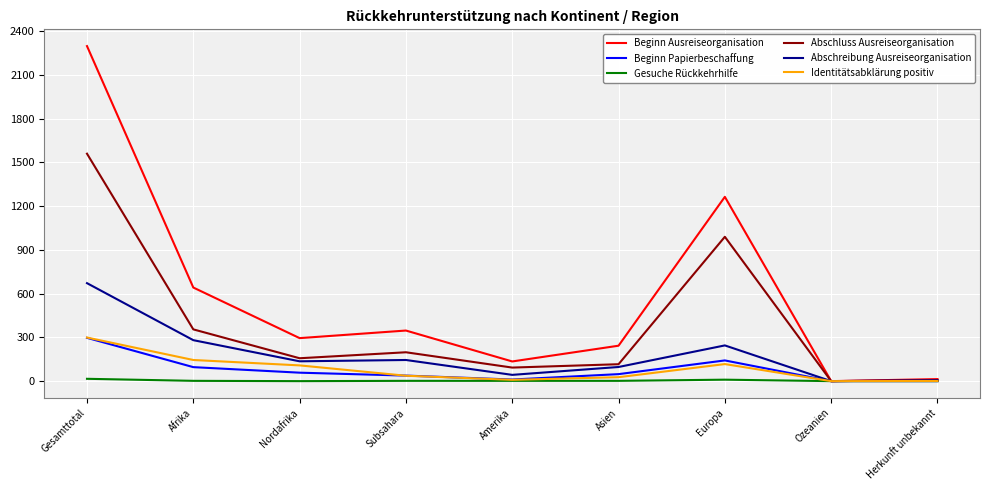

Is it true that Beginn Ausreiseorganisation equals 1876 at Europa?

False